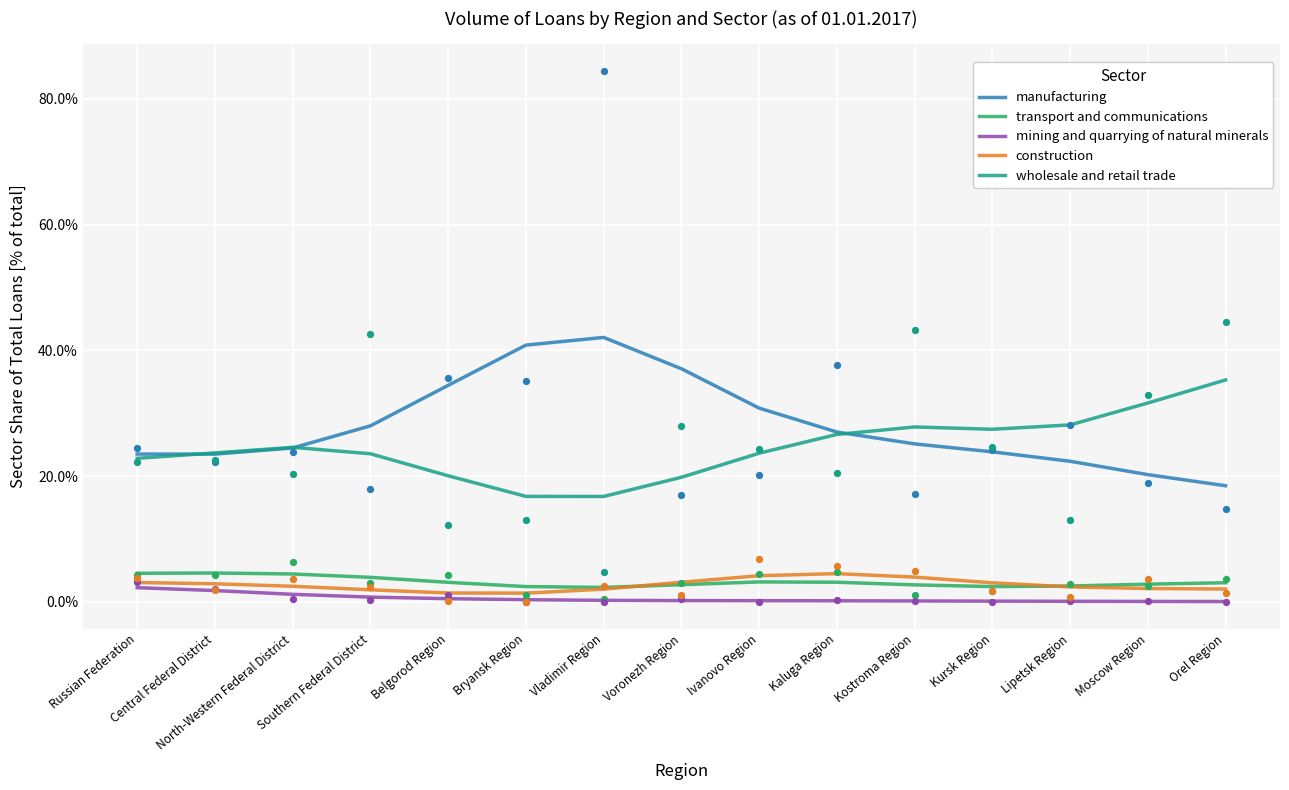

What is the total value across all series at Kursk Region?

0.6